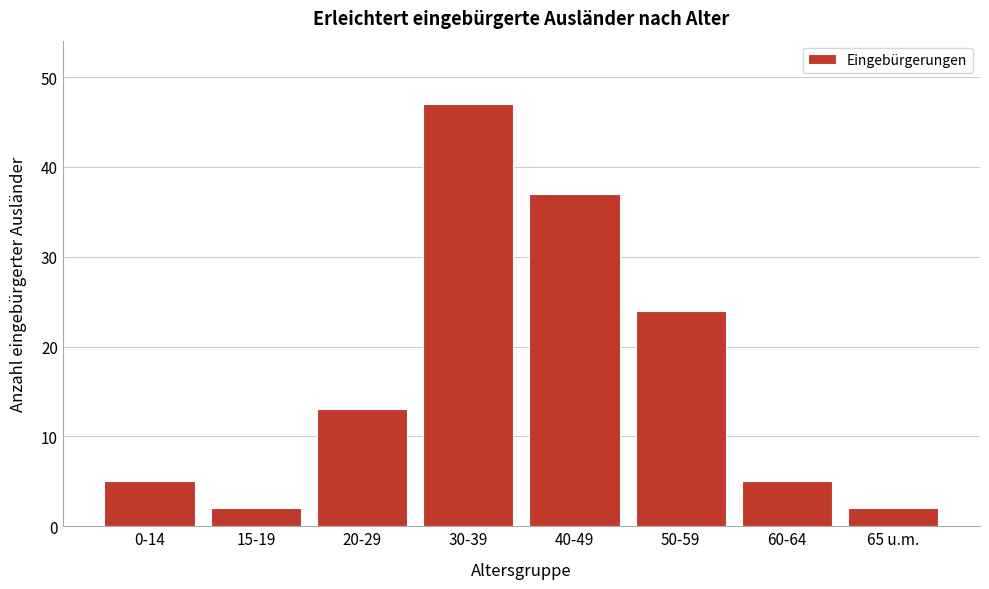

Reading left to right, list all the values displayed in this chart.

0-14=5	15-19=2	20-29=13	30-39=47	40-49=37	50-59=24	60-64=5	65 u.m.=2